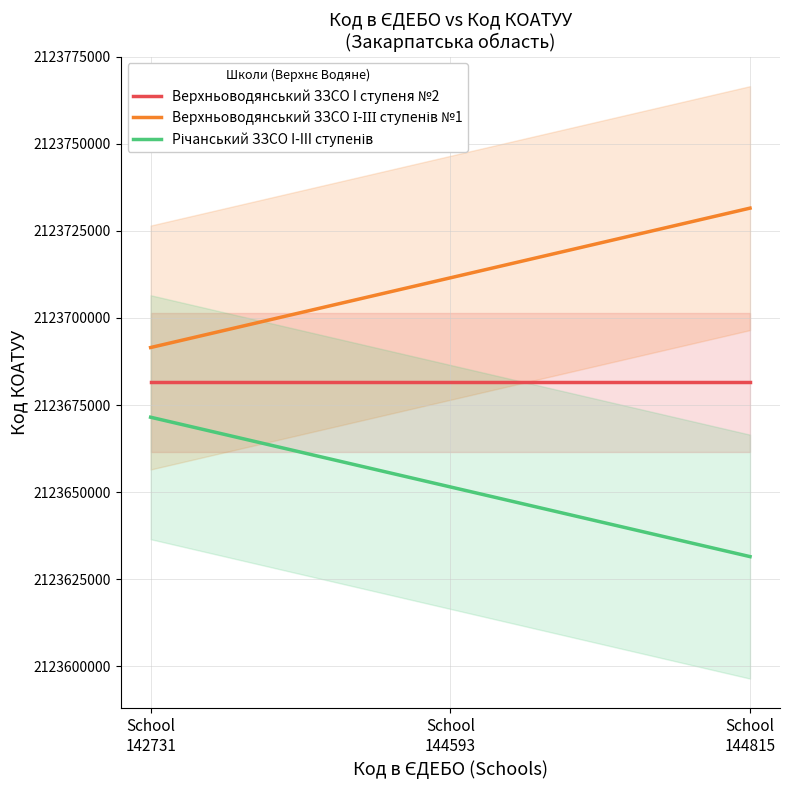

Is this an area chart (filled region under the line)?

No